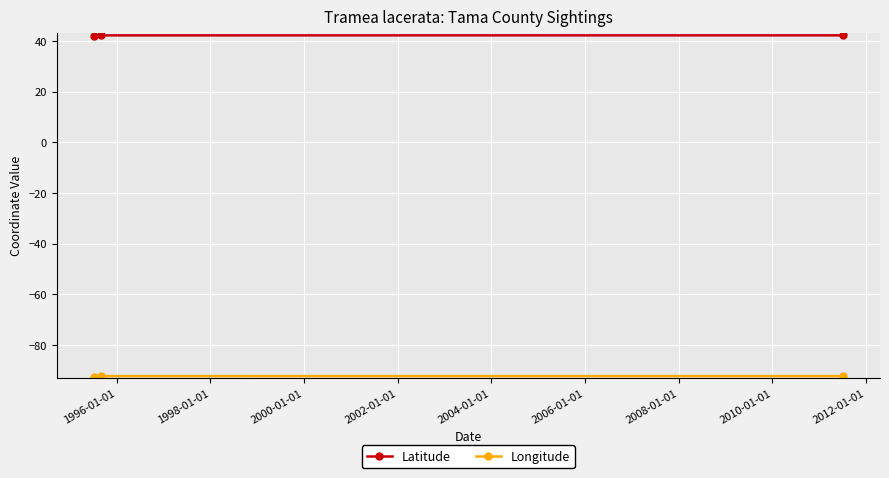

What is the smallest value displayed?

-92.5